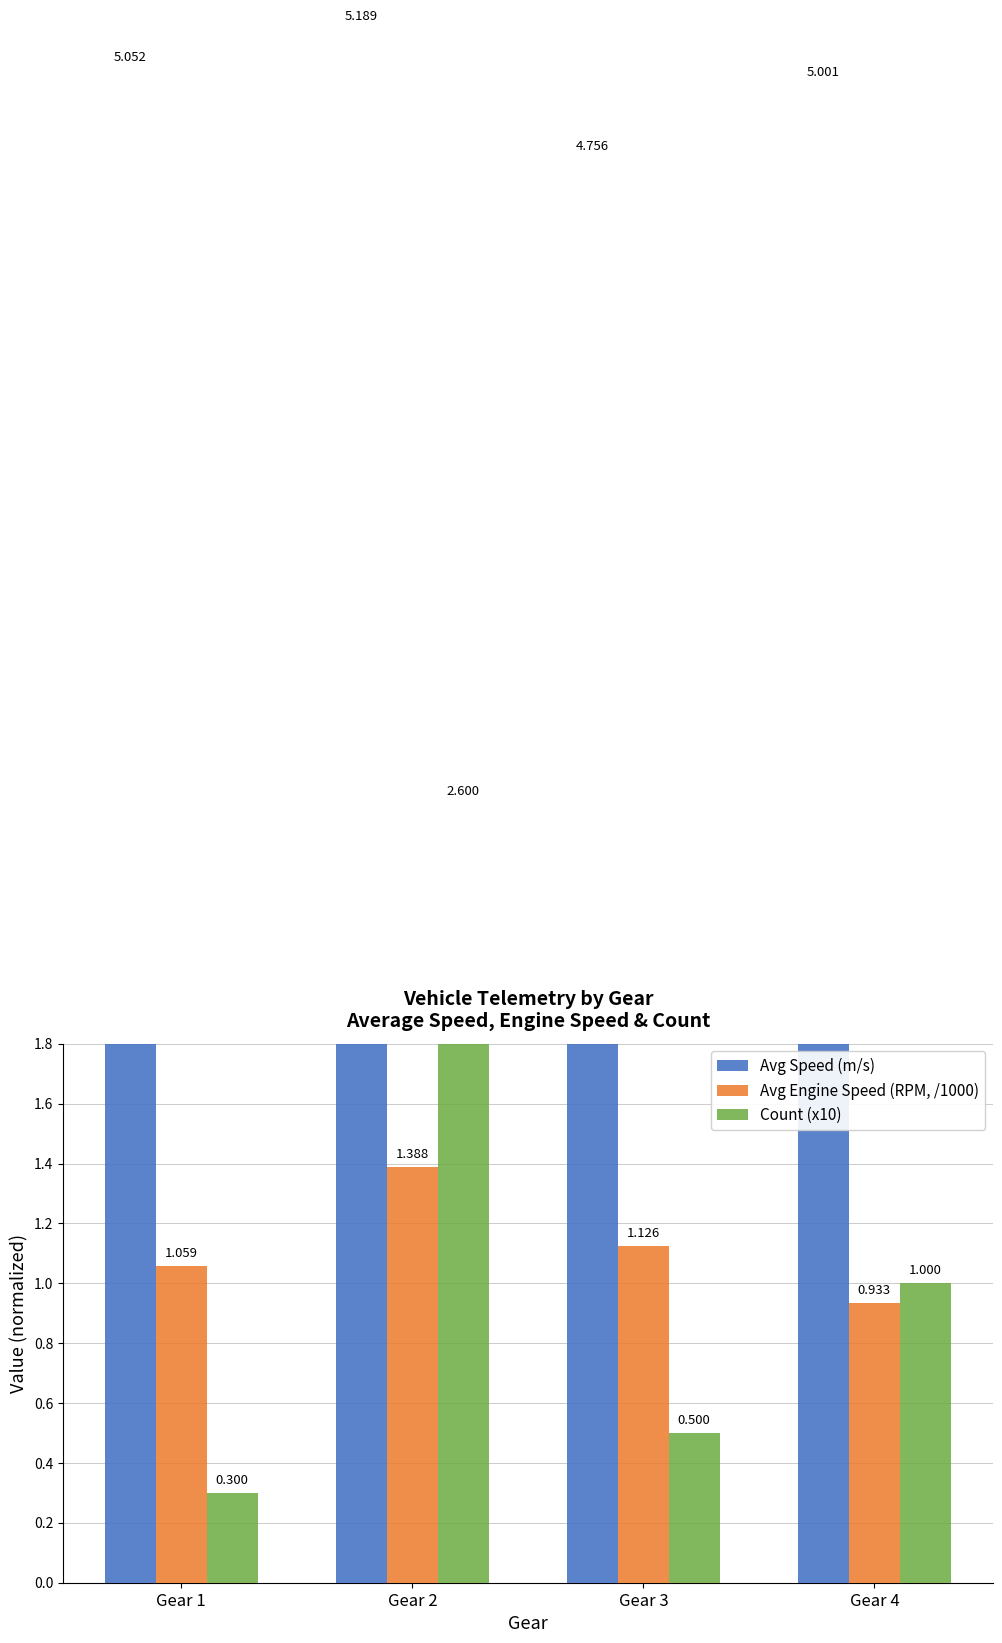

What is the value of the Count (x10) bar at the 4th from the left?

1.0